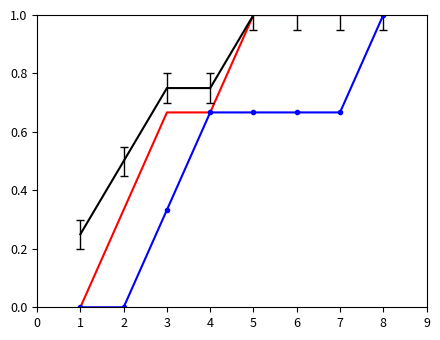

Count the number of data series in this chart.

3